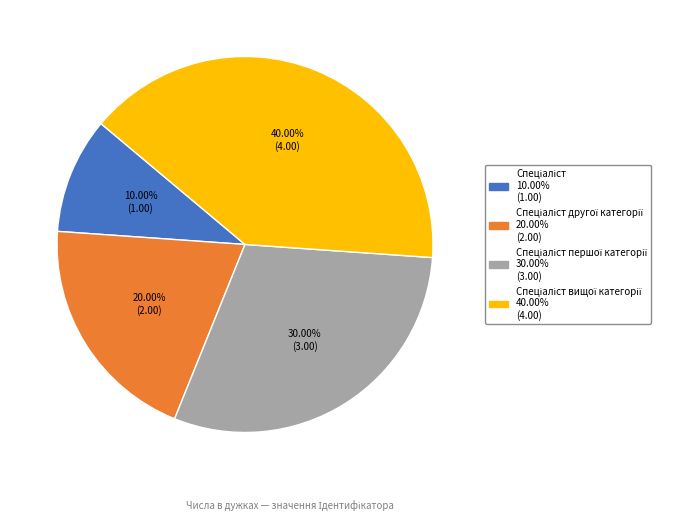

Does any single category account for the majority?

No